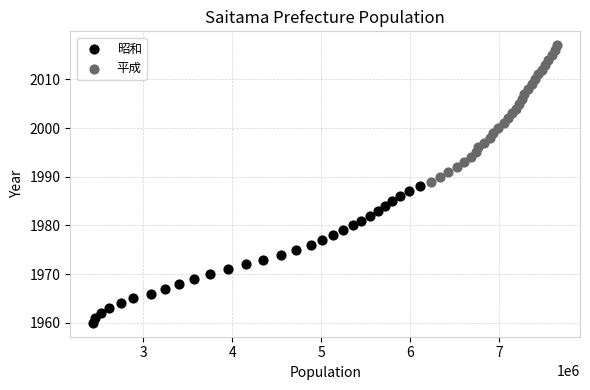

What are all the series names shown in the legend?

昭和, 平成